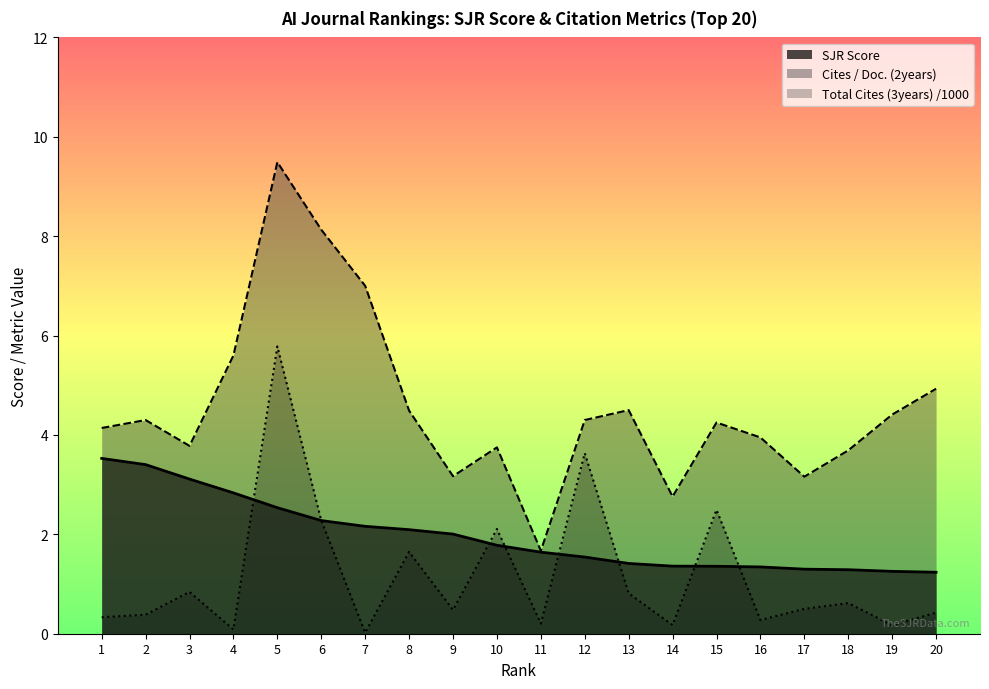

At which category is the sum across all series the highest?

5